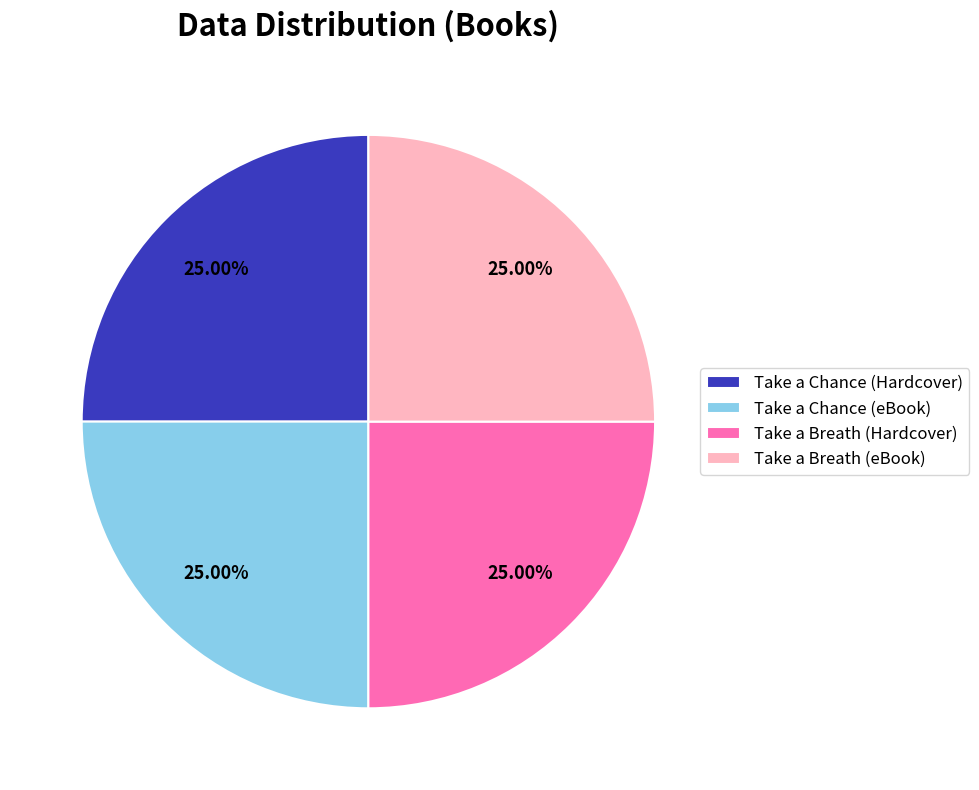

What is the ratio of the value at Take a Breath (Hardcover) to the value at Take a Breath (eBook)?

1.0